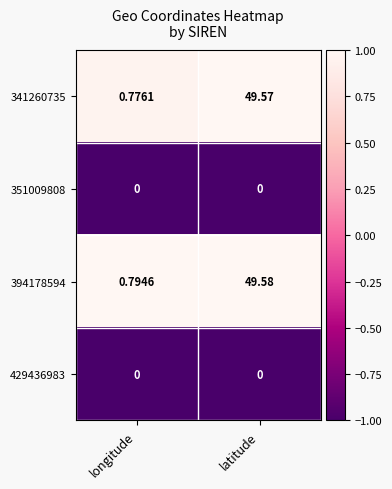

At which category does the chart reach its peak across all series?

latitude